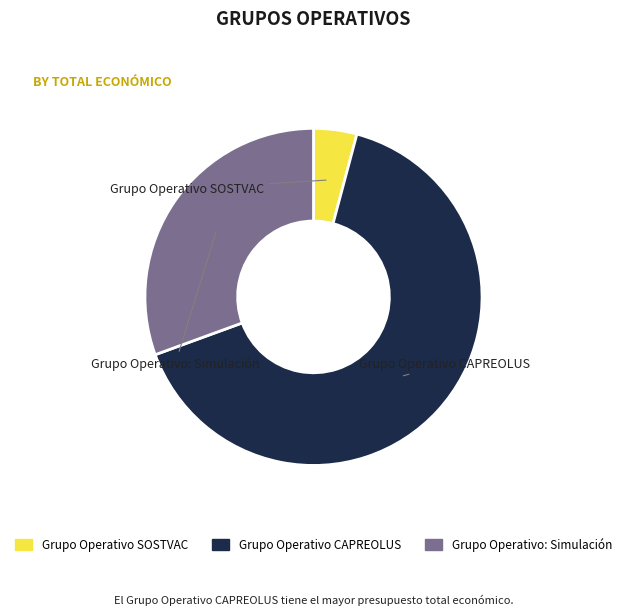

What is the total percentage of Grupo Operativo: Simulación and Grupo Operativo SOSTVAC?

34.7%